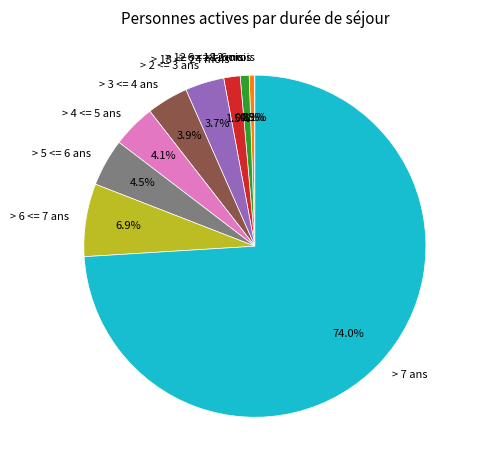

Which slice is the largest?

> 7 ans